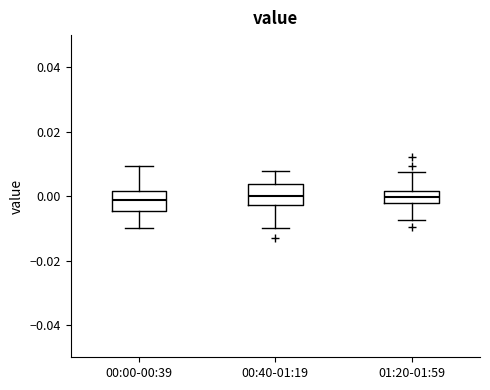

Reading left to right, transcribe this box plot: for each box, give where its median line is, the range the box spans, and where its two whiskers end, as read against the y-axis. The values are not printed on the chart, so give them approximately, as read against the axis.

00:00-00:39: median -0.002, box -0.004 to 0.002, whiskers -0.010 to 0.010
00:40-01:19: median 0.000, box -0.002 to 0.004, whiskers -0.010 to 0.008
01:20-01:59: median 0.000, box -0.002 to 0.002, whiskers -0.008 to 0.008